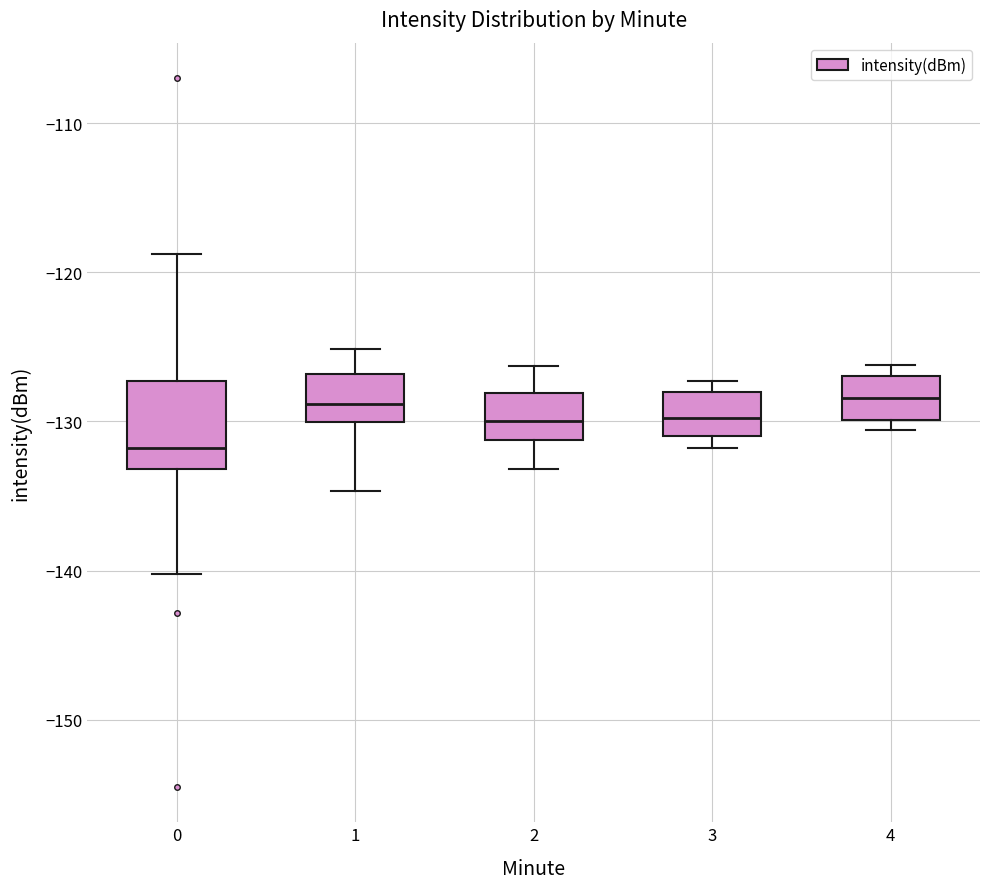

Where does the lower whisker of the box at x = 1 end on the y-axis? The values are not printed on the chart, so give them approximately, as read against the axis.

-135